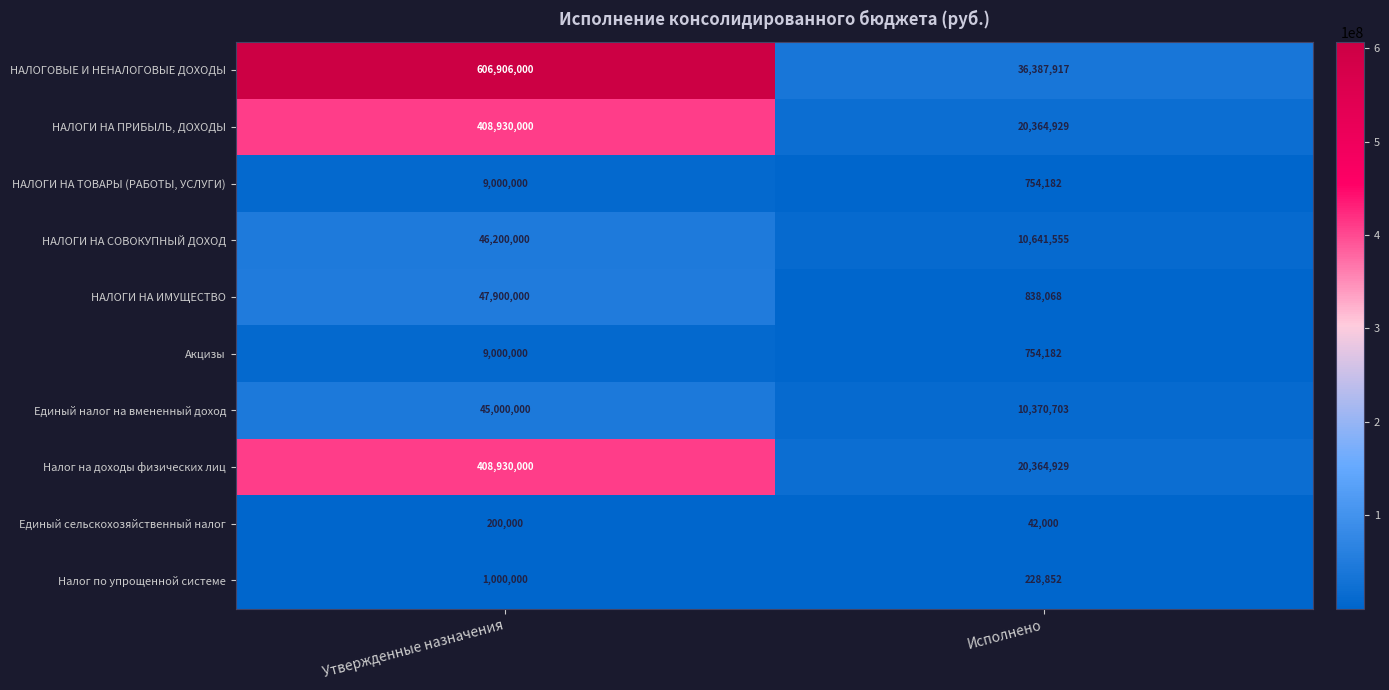

What is the sum of the НАЛОГИ НА СОВОКУПНЫЙ ДОХОД values at Утвержденные назначения and Исполнено?

56841555